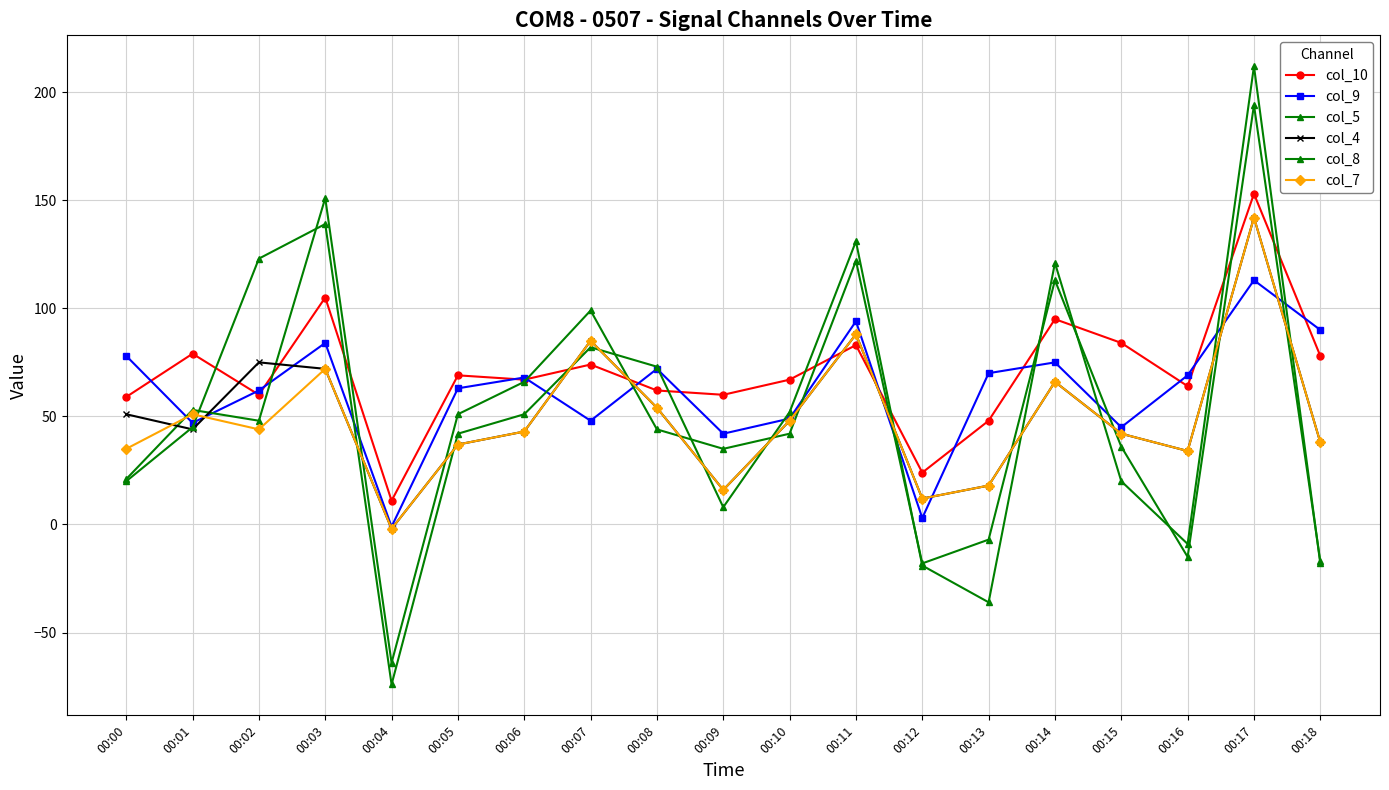

How many lines are shown in the chart?

6